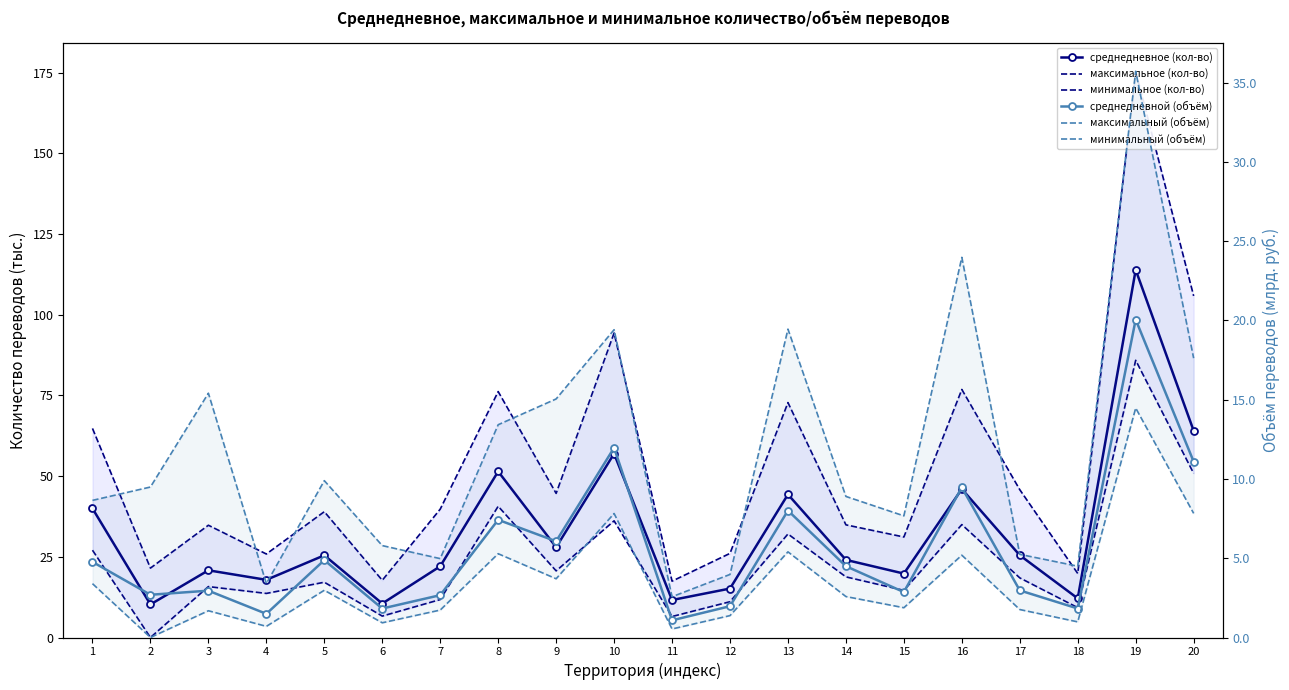

True or false: максимальное (кол-во) and минимальное (кол-во) intersect in this chart.

False